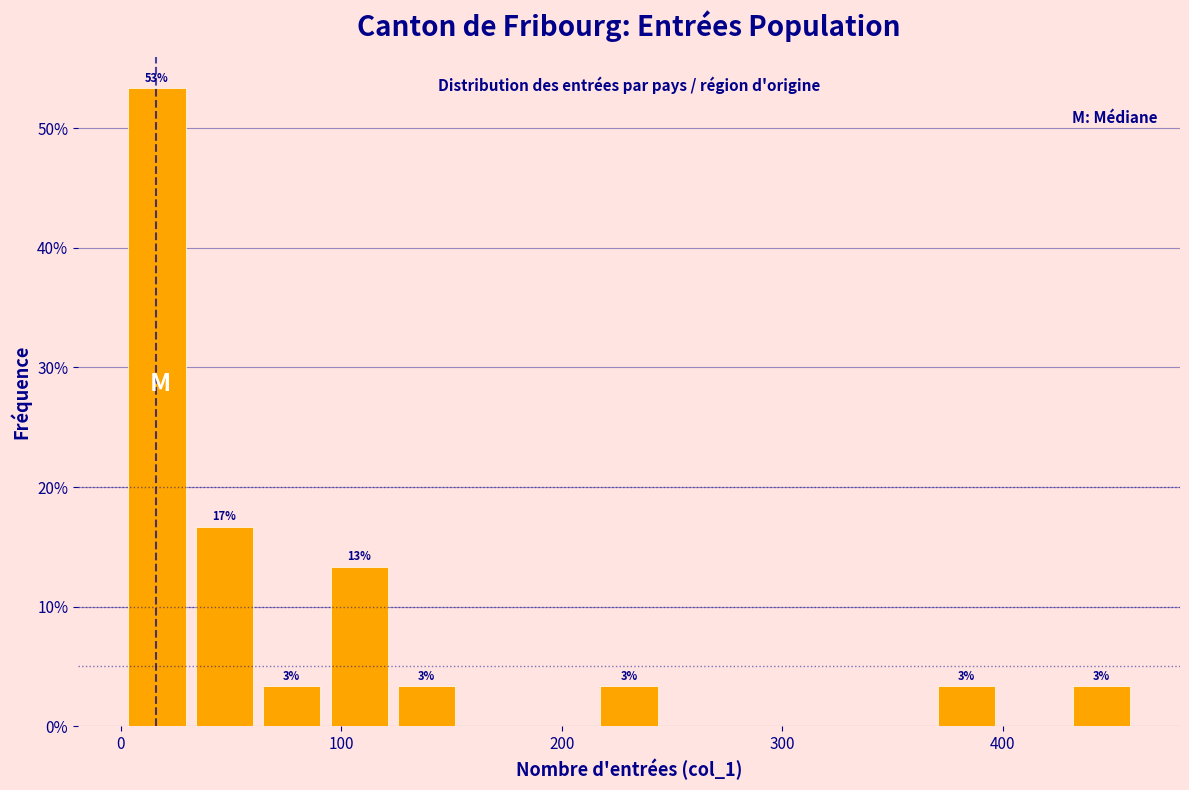

Read against the x-axis, roughly where is the centre of the tallest bar?

20